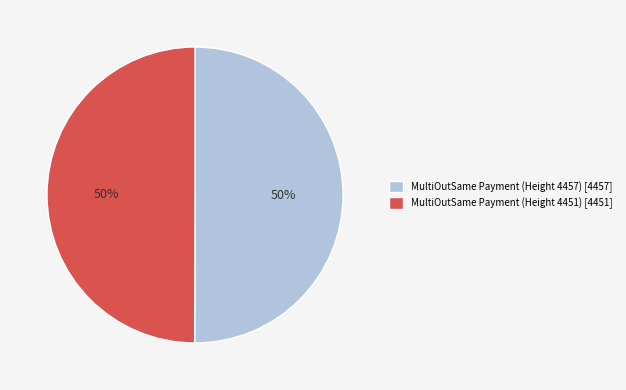

How many segments does this pie chart have?

2